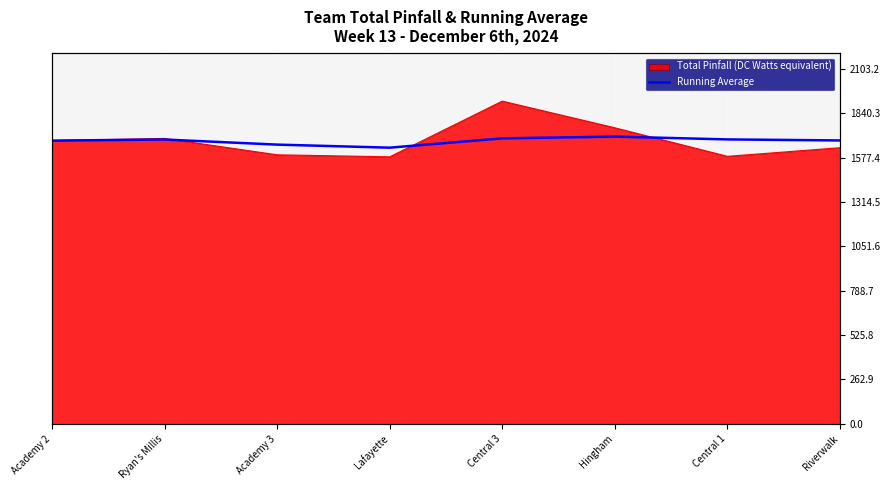

What position from the left is Academy 2?

1